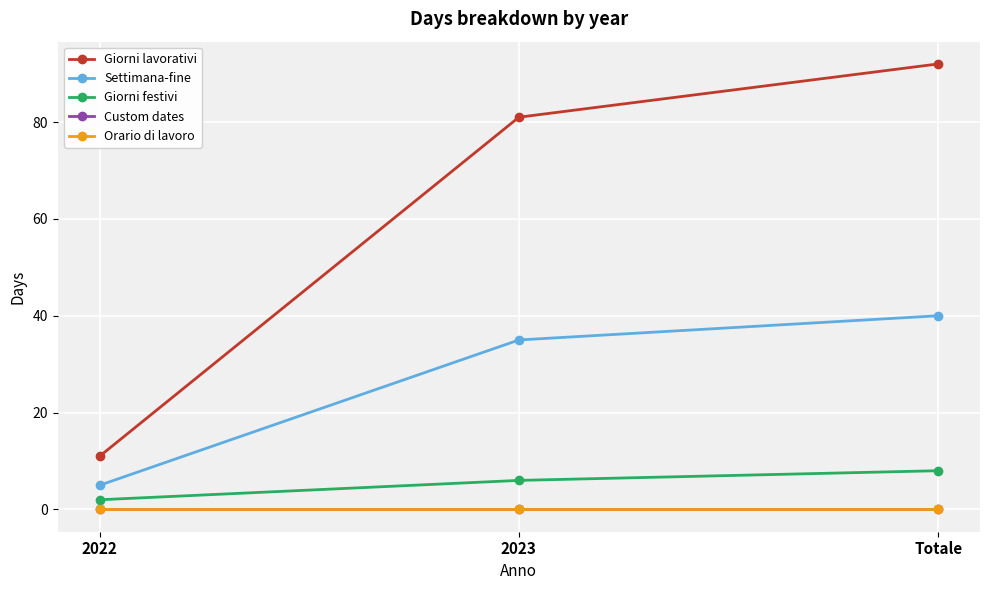

Is this an area chart (filled region under the line)?

No